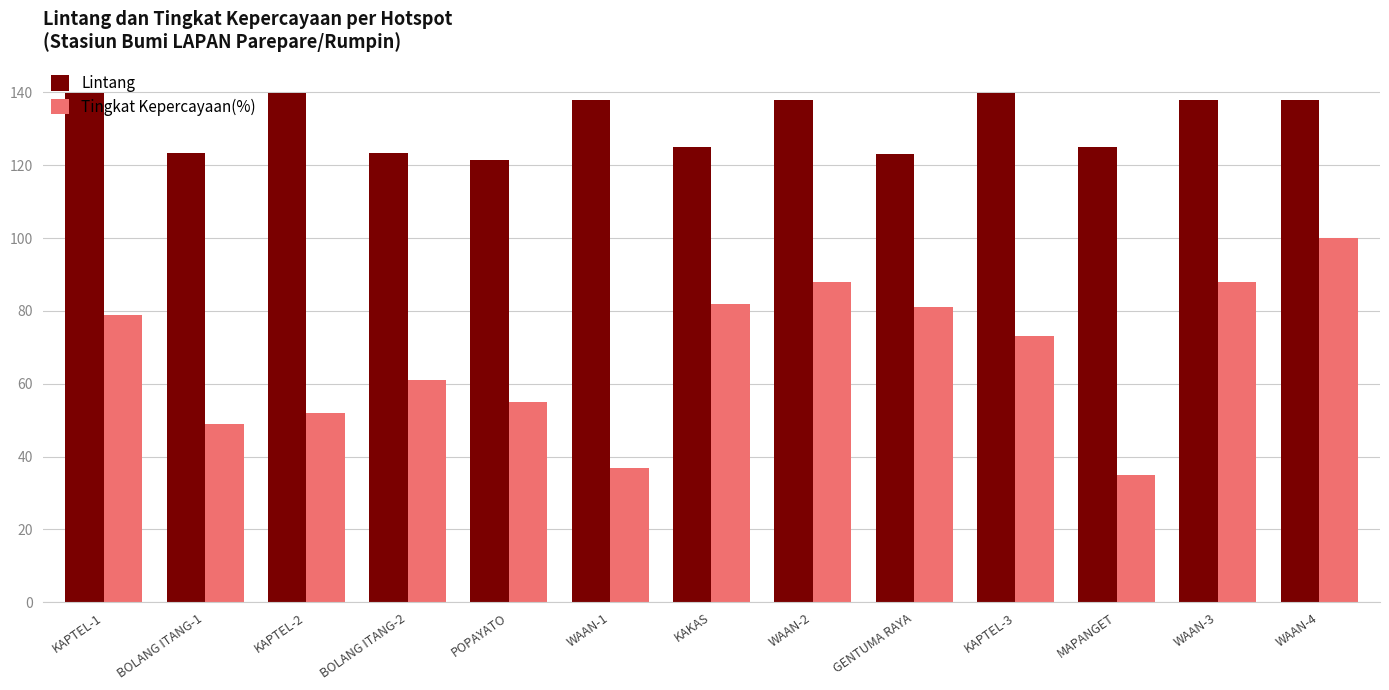

What is the label of the 8th bar from the right?

WAAN-1